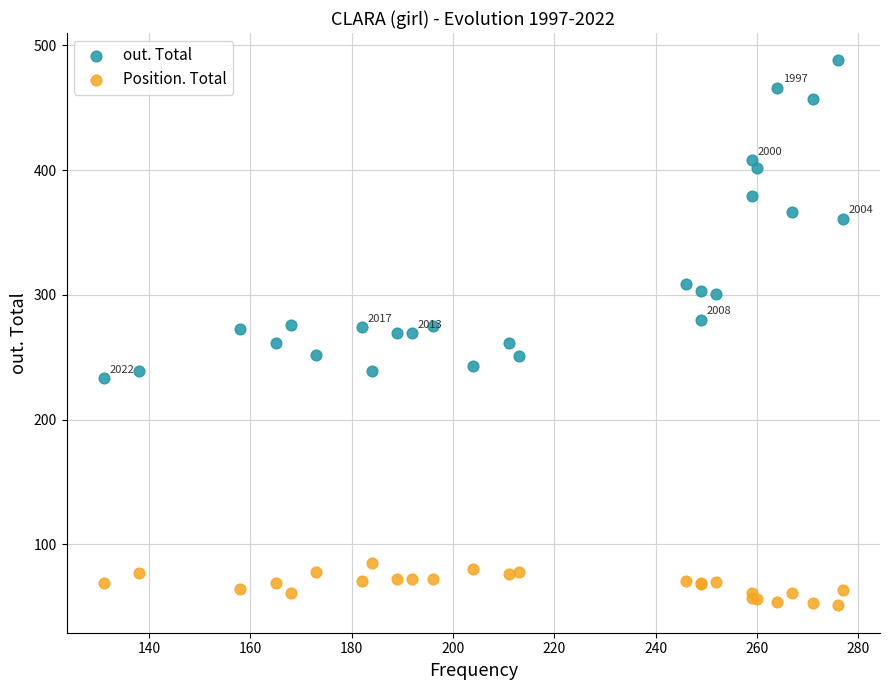

Which series contains the highest Y value?

out. Total